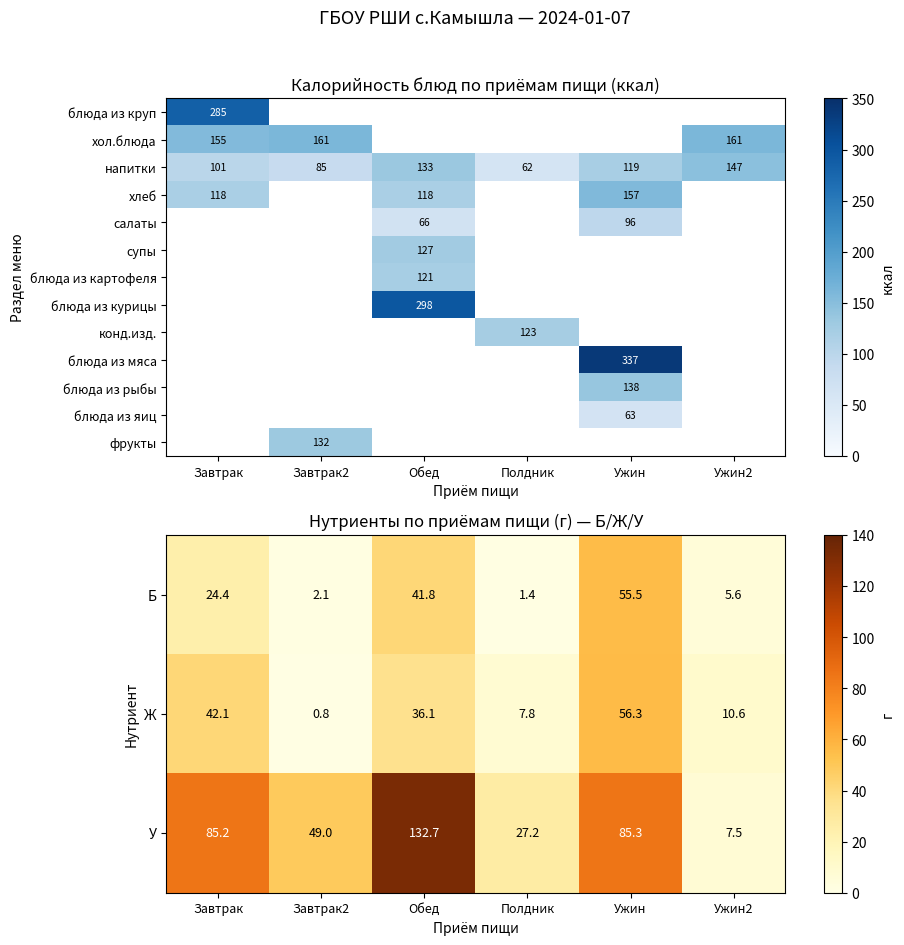

At which label does Б first exceed 24?

Завтрак